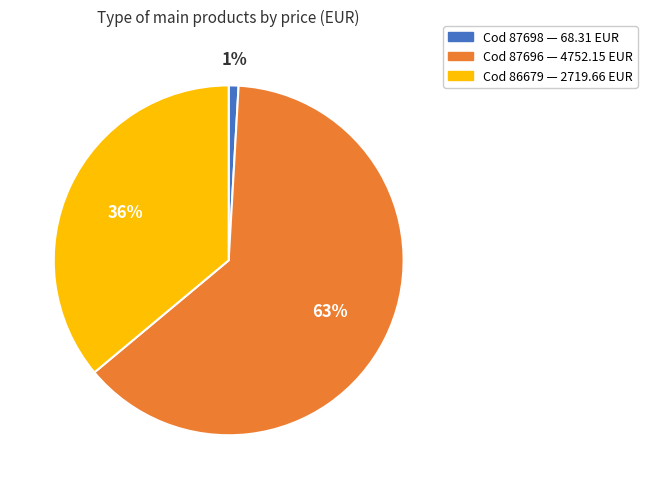

To the nearest percent, what is the difference between the largest and smallest slice percentages?

62%